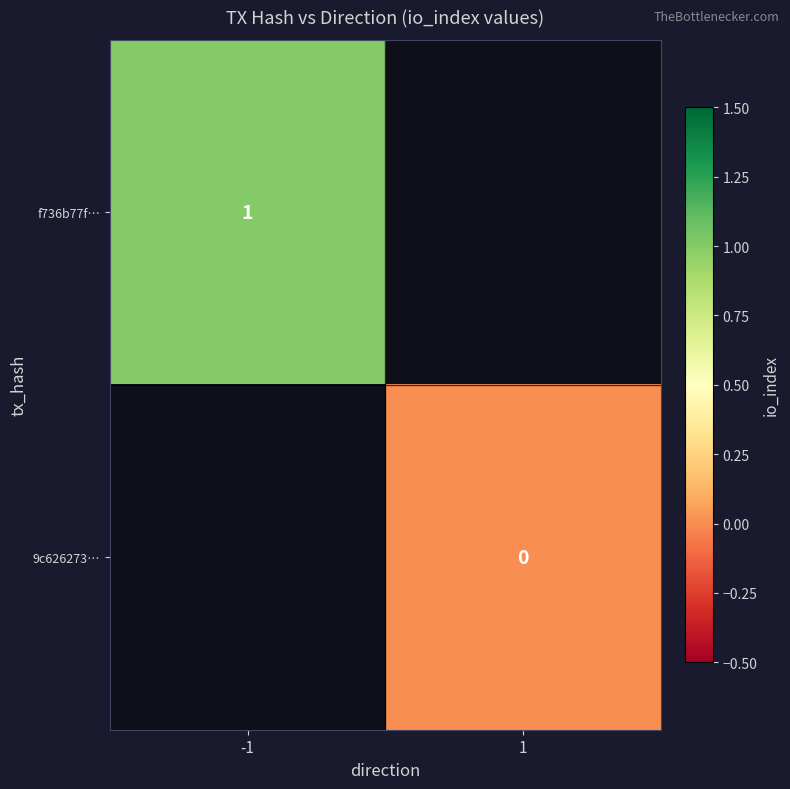

Which label corresponds to the smallest value in the chart?

1